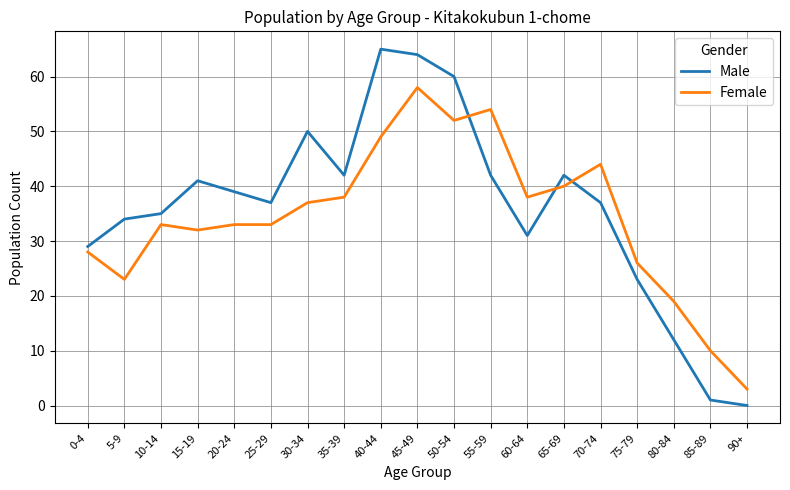

How many lines are shown in the chart?

2